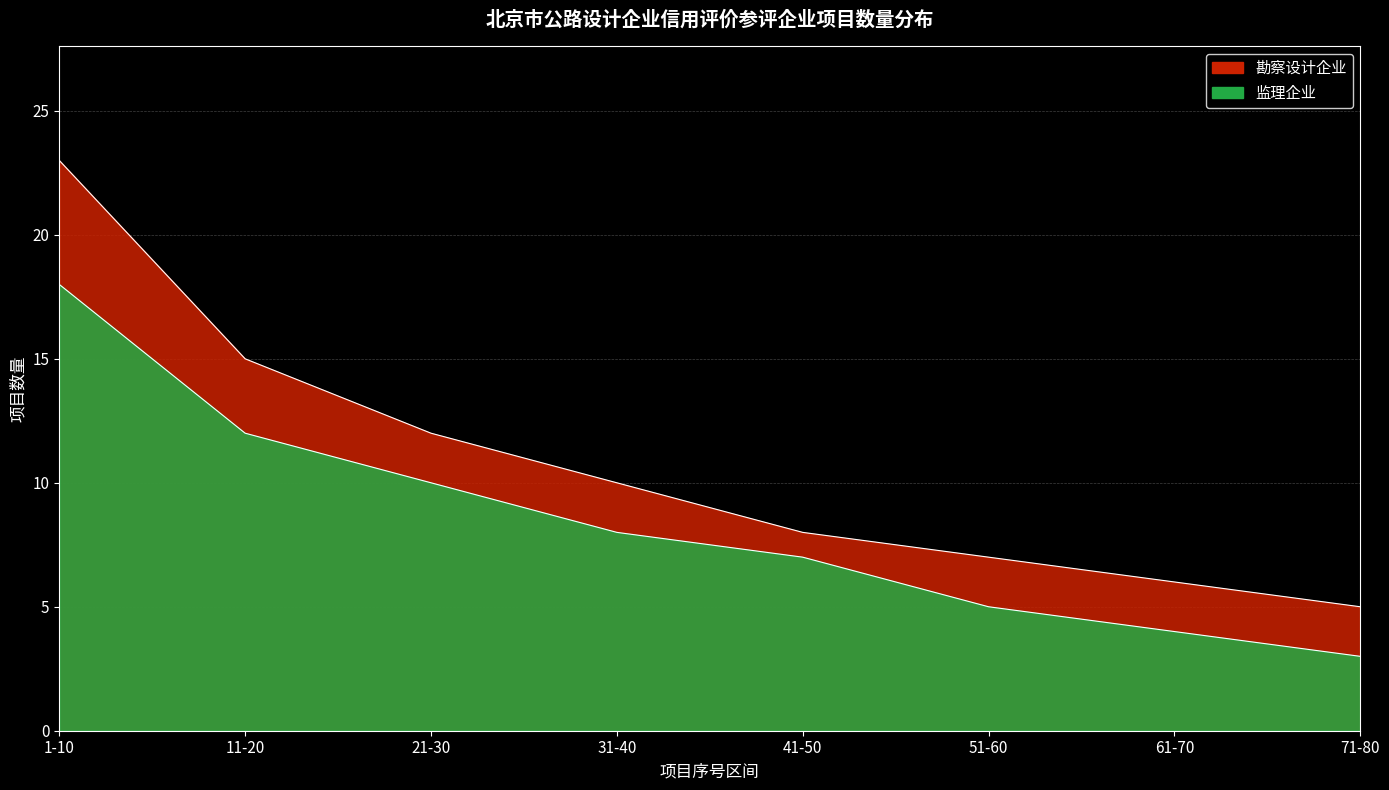

True or false: 监理企业 and 勘察设计企业 intersect in this chart.

False